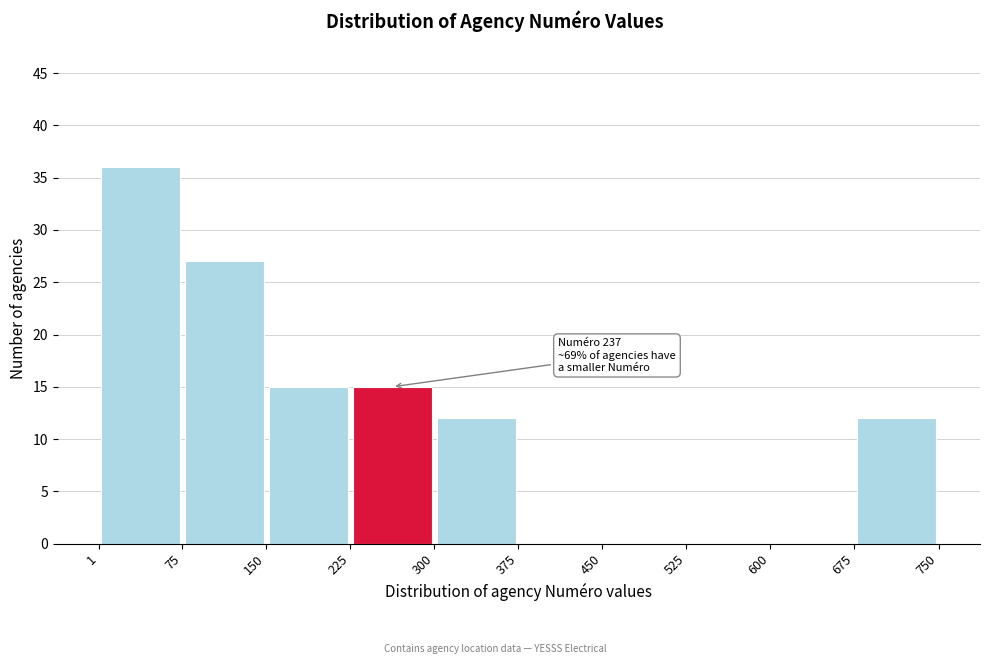

Which range on the x-axis has the tallest bar?

1 to 75